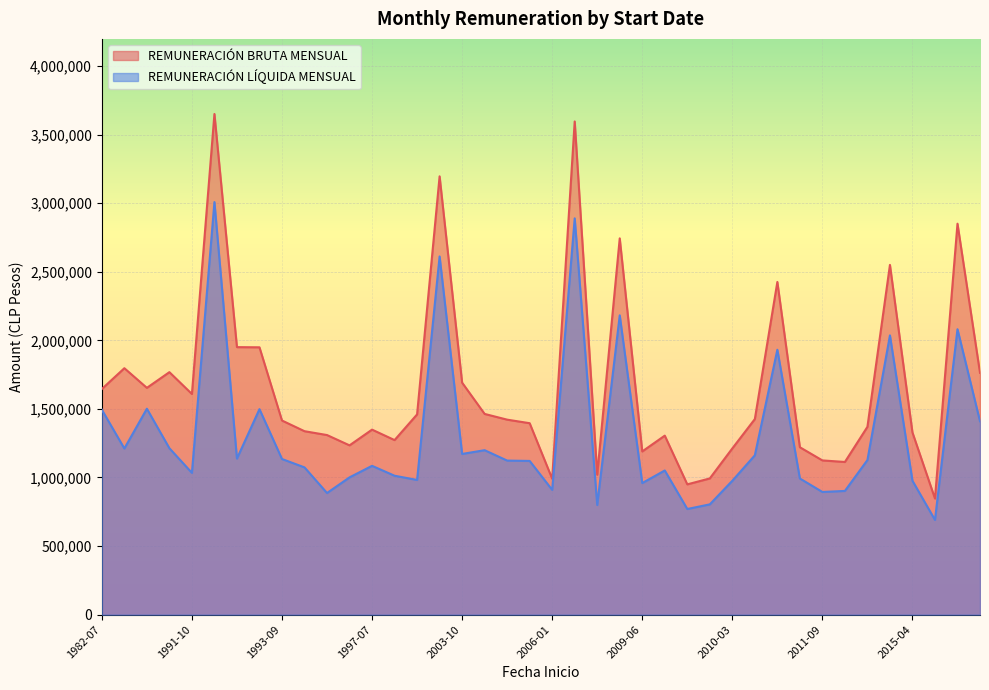

What is the minimum value shown in the chart?

690538